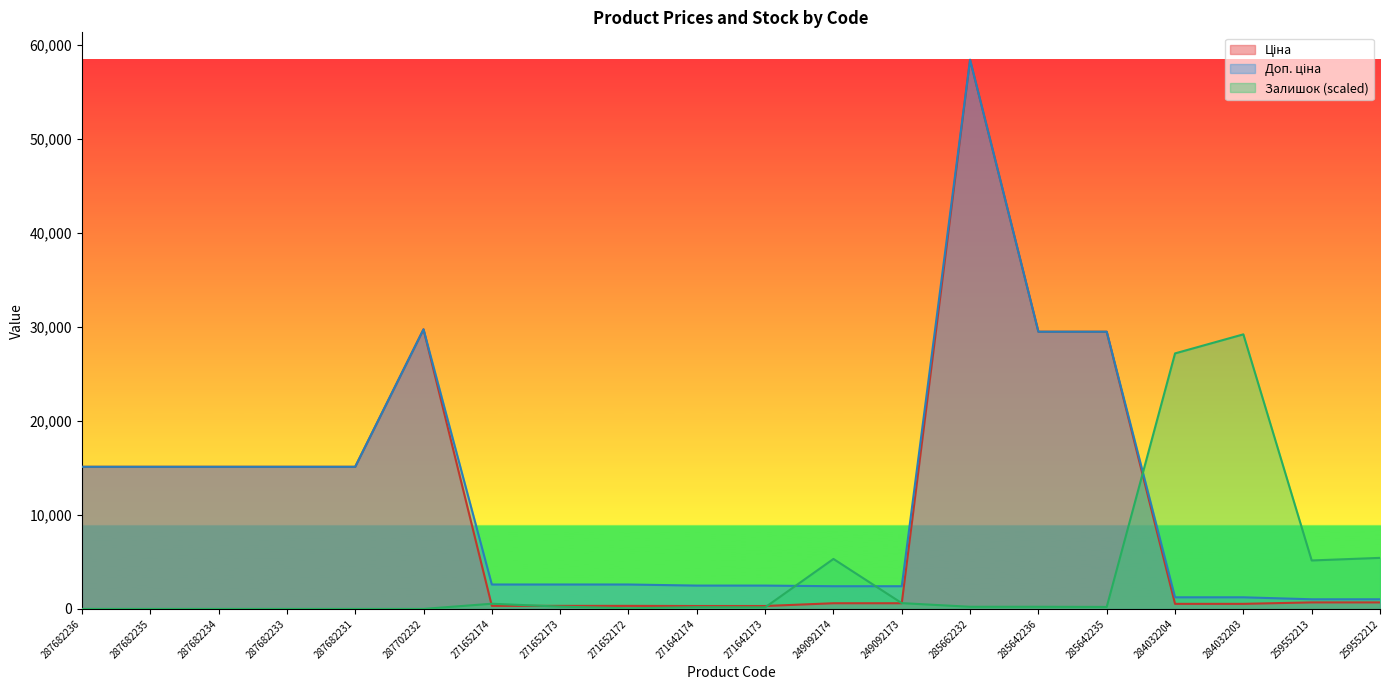

Which series has the widest spread of values?

Ціна